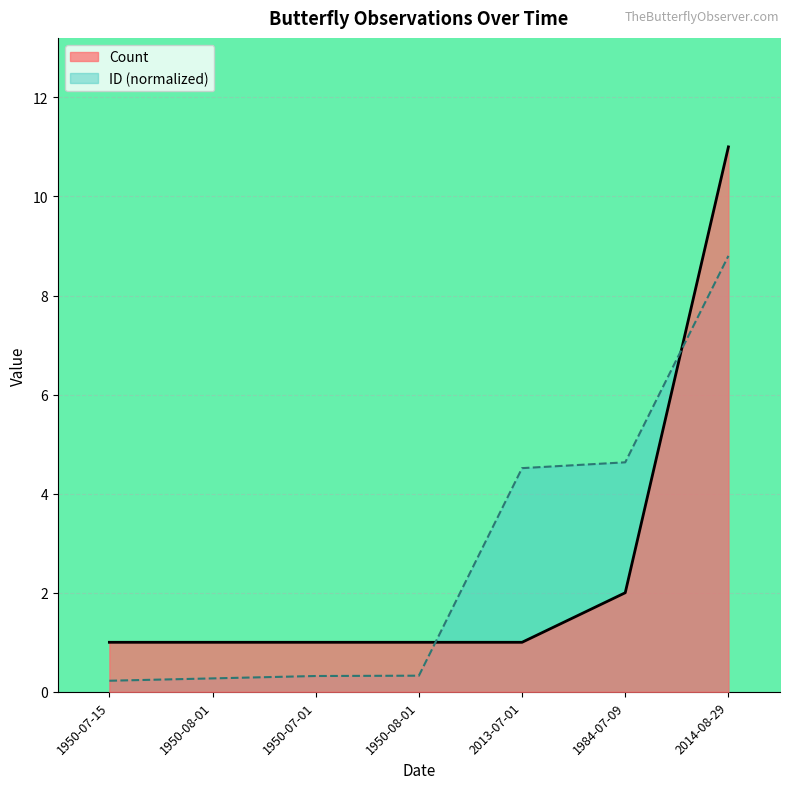

Rank the categories by ID value from lowest to highest.

1950-07-15, 1950-08-01, 1950-07-01, 1950-08-01, 2013-07-01, 1984-07-09, 2014-08-29